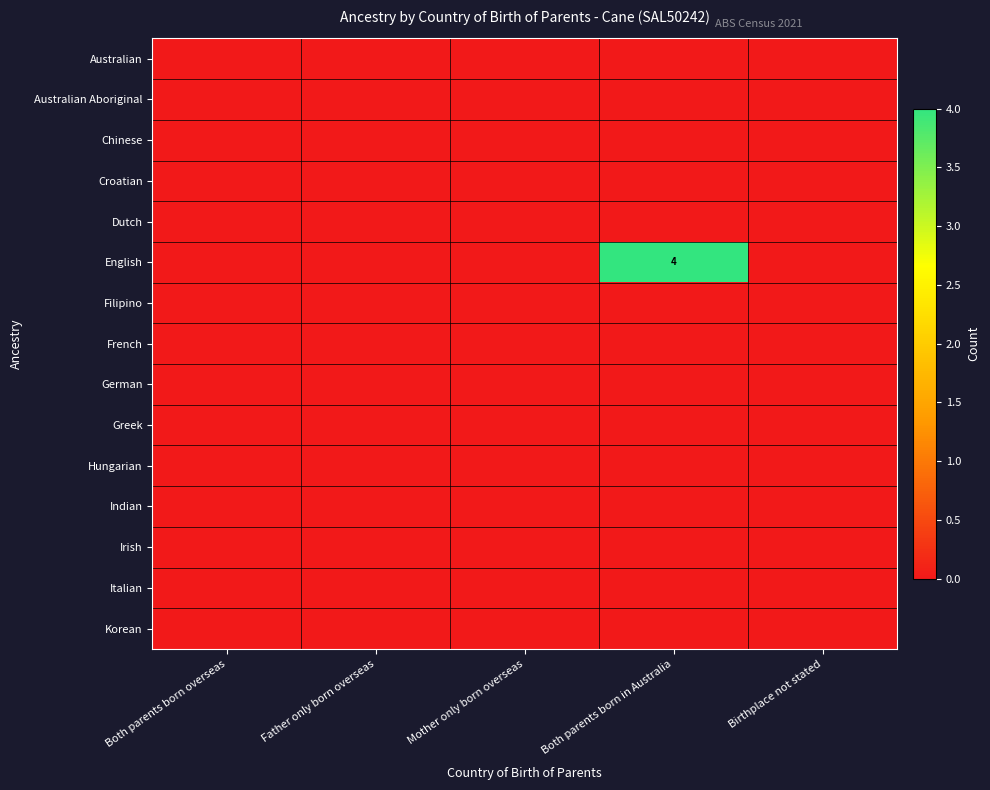

The Dutch series shows 0 at Birthplace not stated. True or false?

True